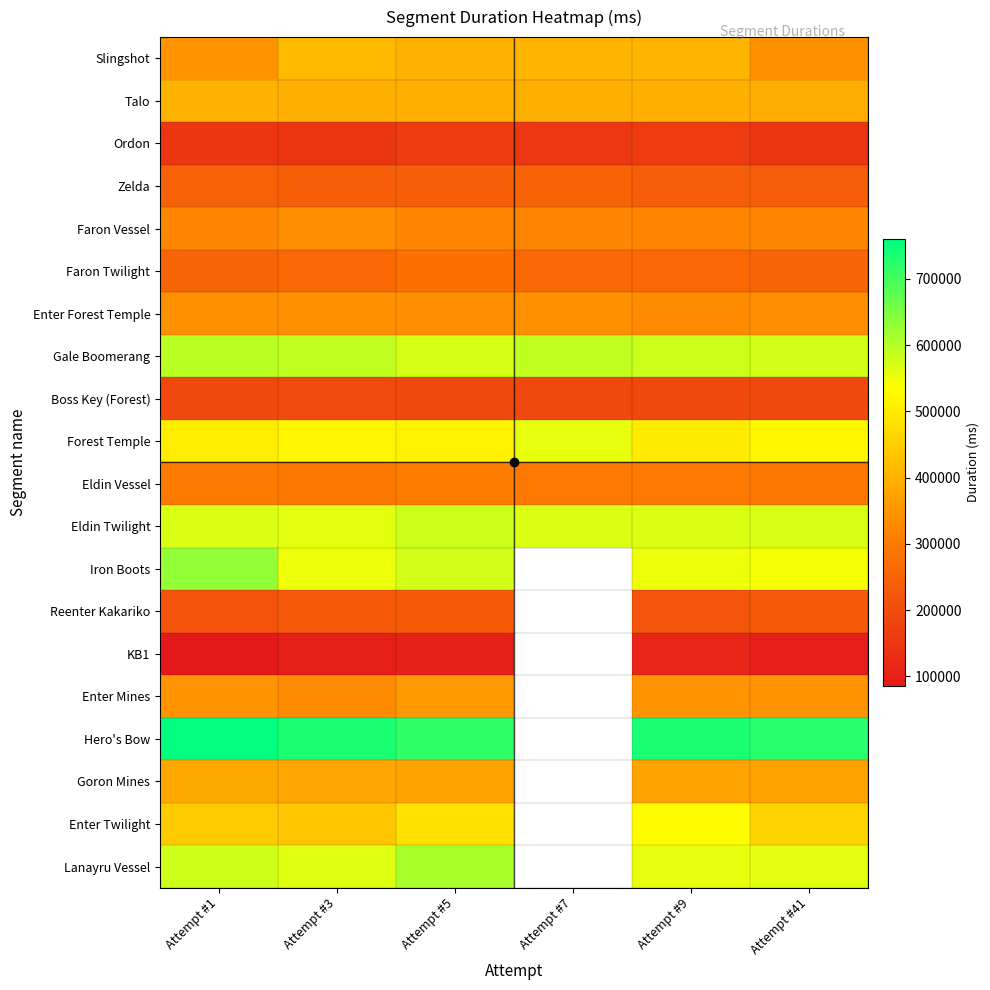

True or false: Zelda has a value of 249321.0 at Attempt #7.

True